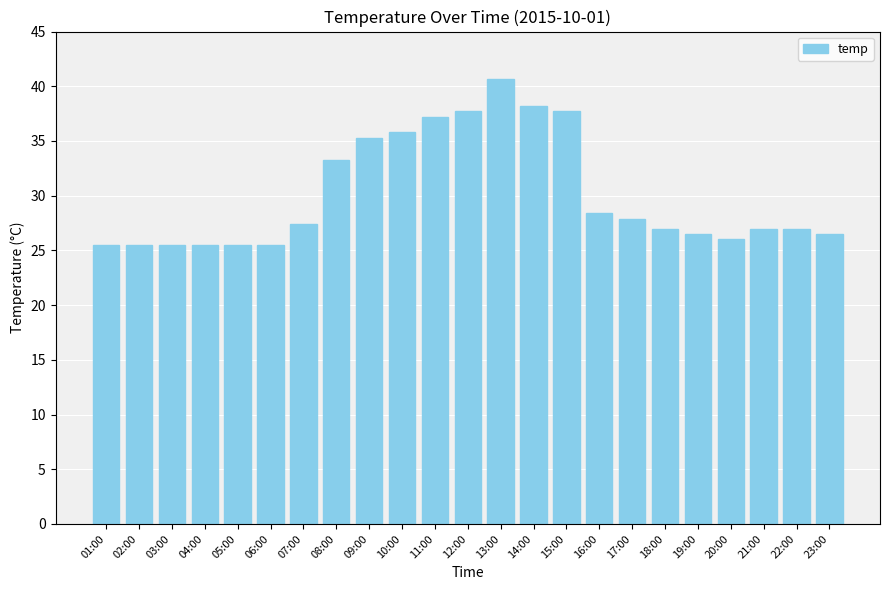

What is the difference between the maximum and minimum values?

15.2